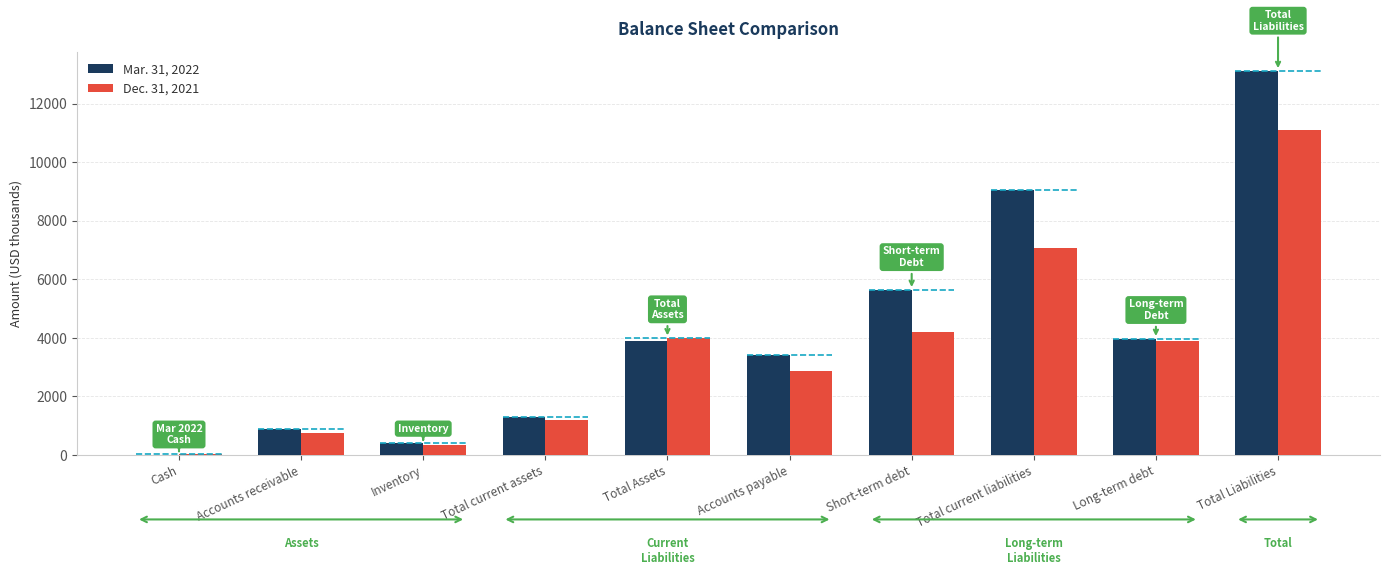

How many distinct data groups are displayed?

2